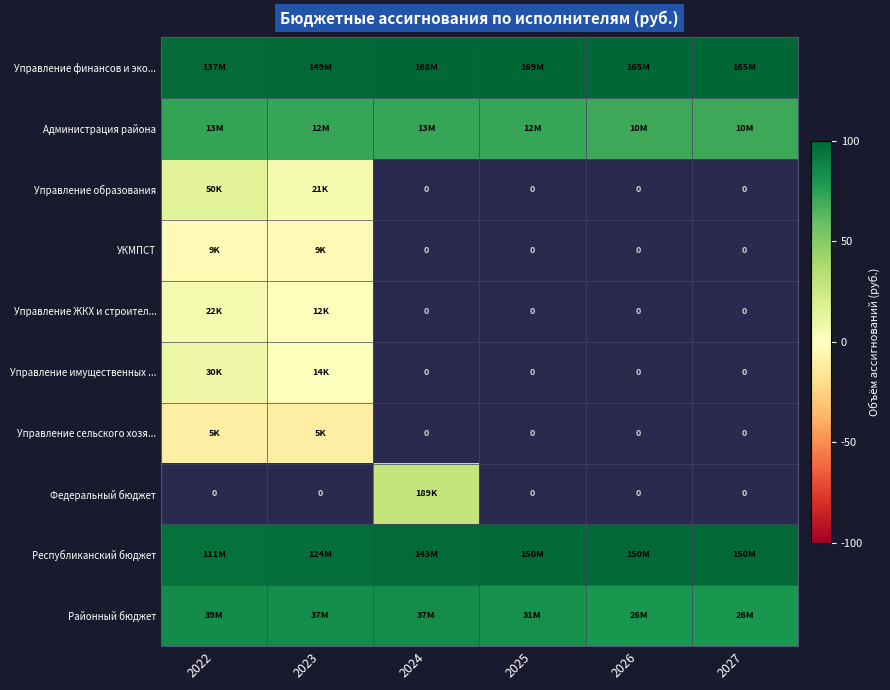

Which series changed the most between 2024 and 2026?

Районный бюджет